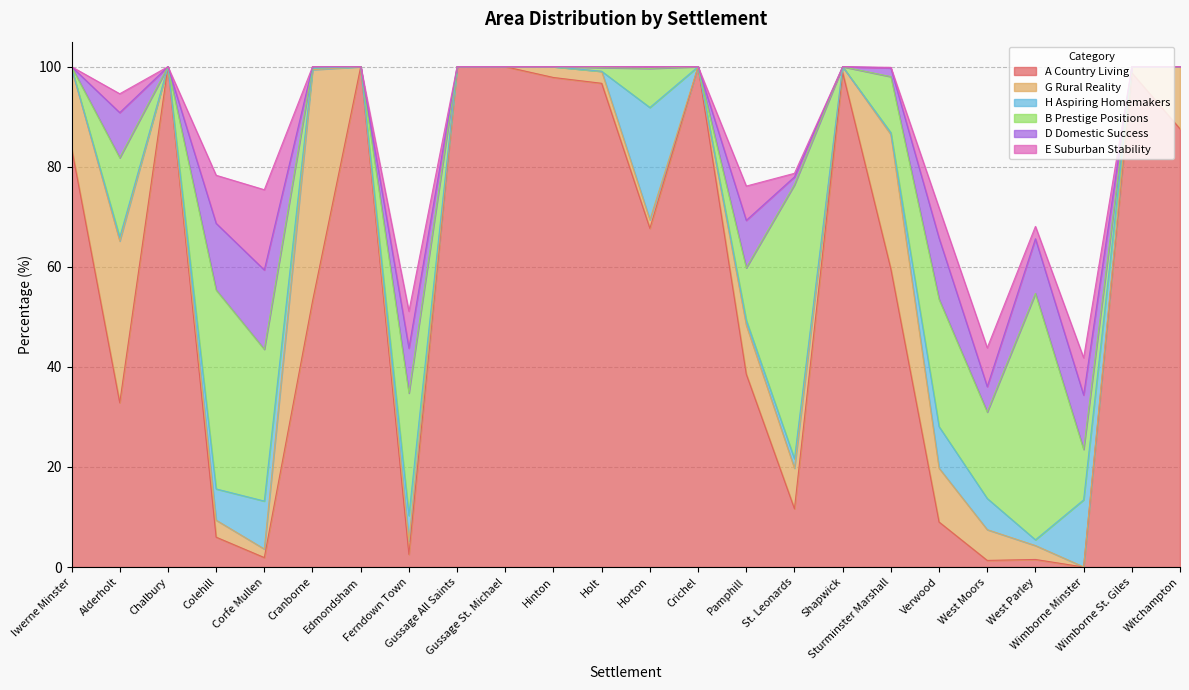

In E Suburban Stability, how many points are higher than both neighbors (excluding endpoints)?

6